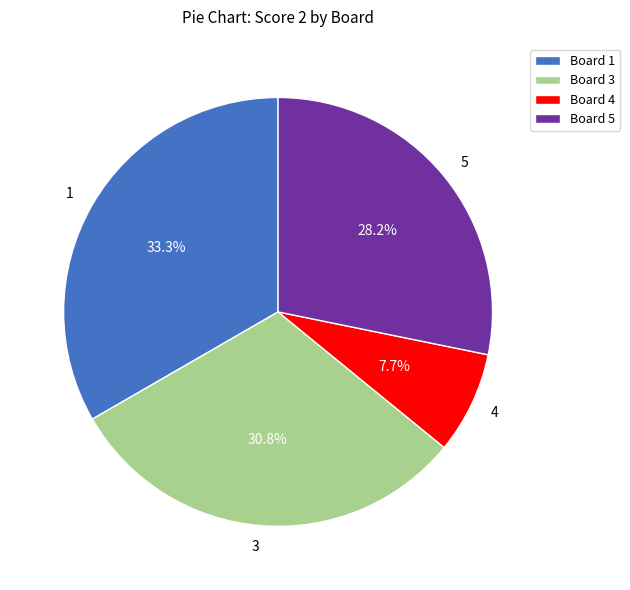

Does 1 represent more than half of the total?

No